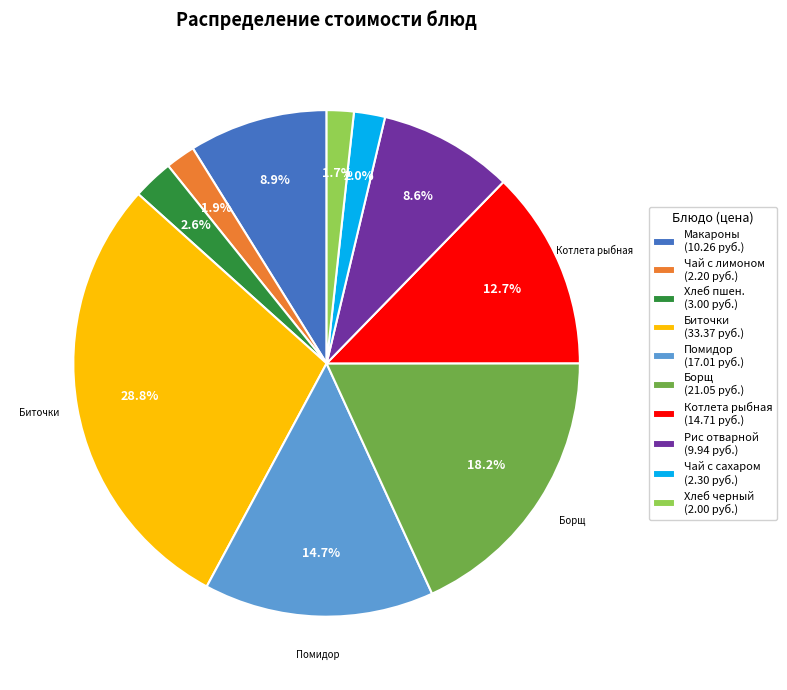

Is there any slice that represents more than half of the pie?

No